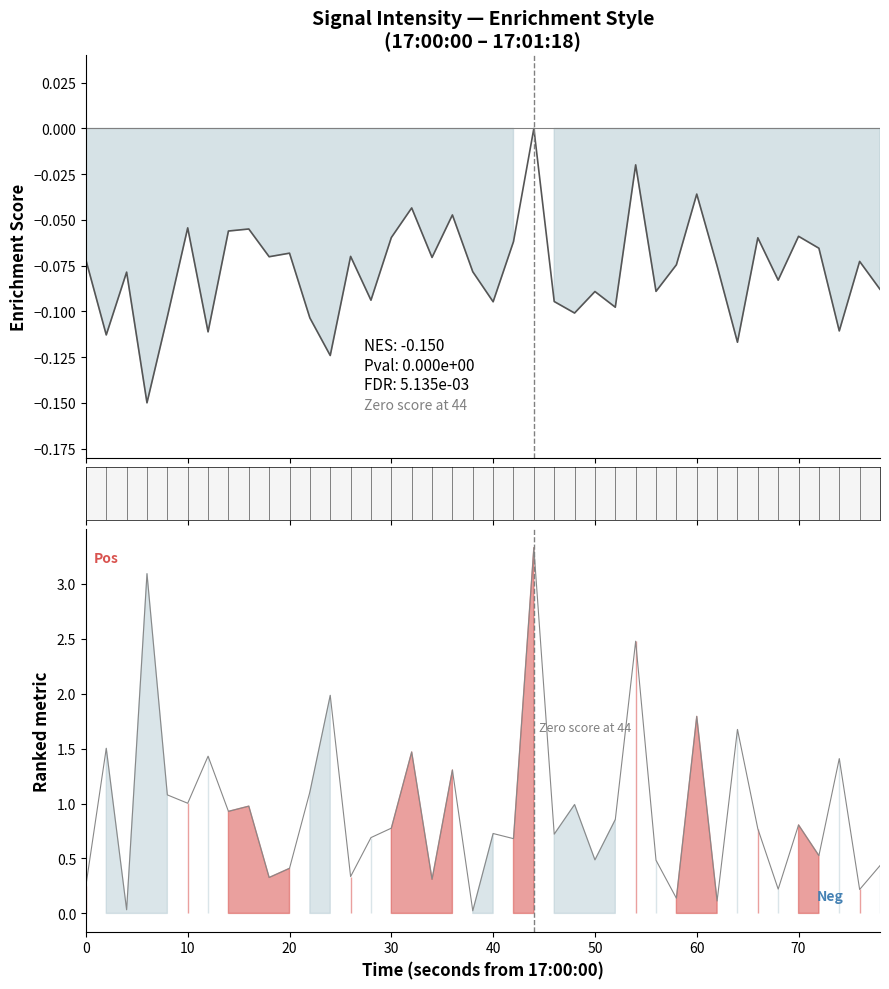

How many lines are shown in the chart?

2